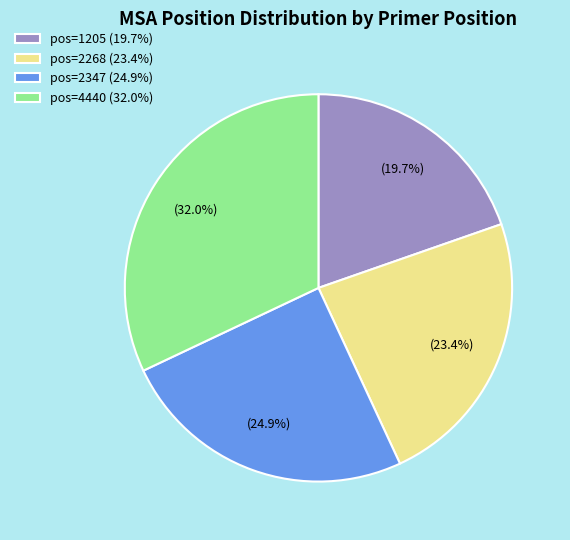

Approximately how many times larger is the value at pos=2268 compared to pos=4440?

0.7